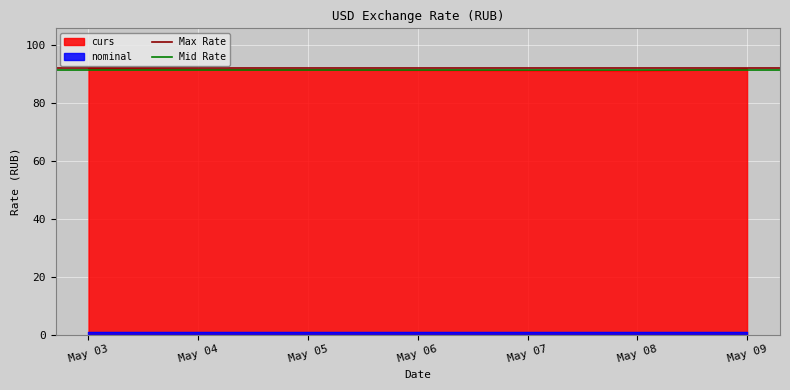

How many data points does each series have?

2